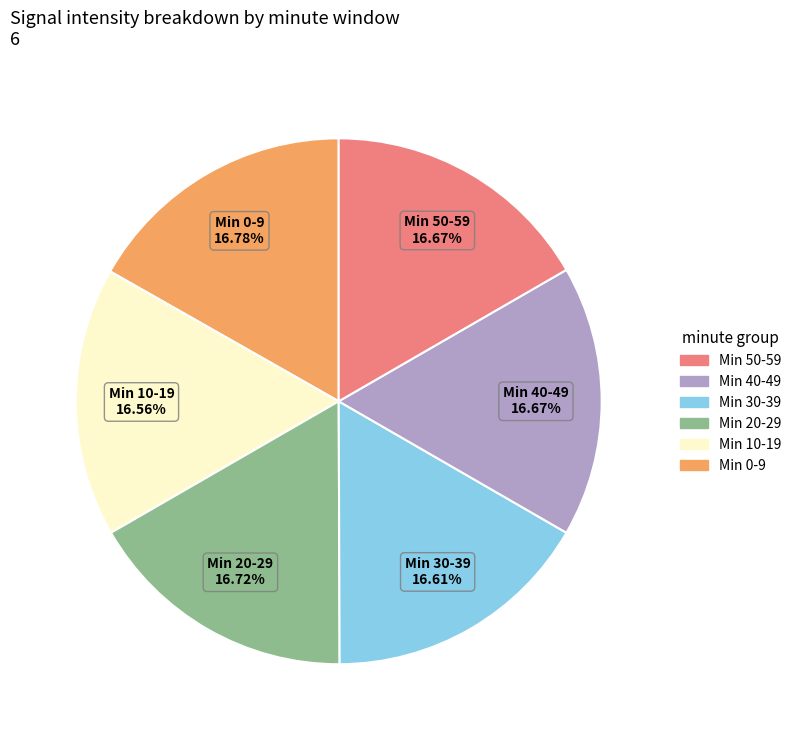

Is there a majority slice in this chart?

No